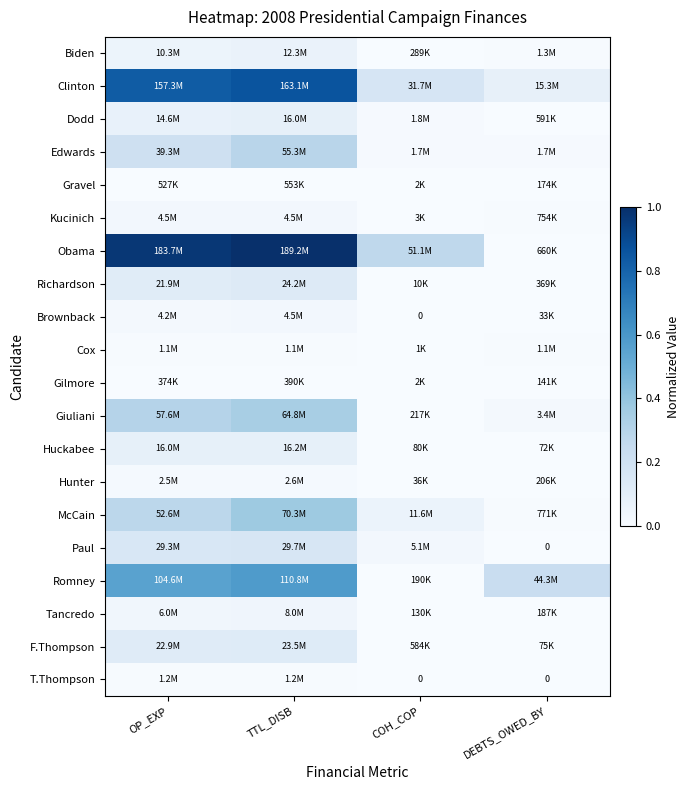

The Romney series shows 0.8 at OP_EXP. True or false?

False